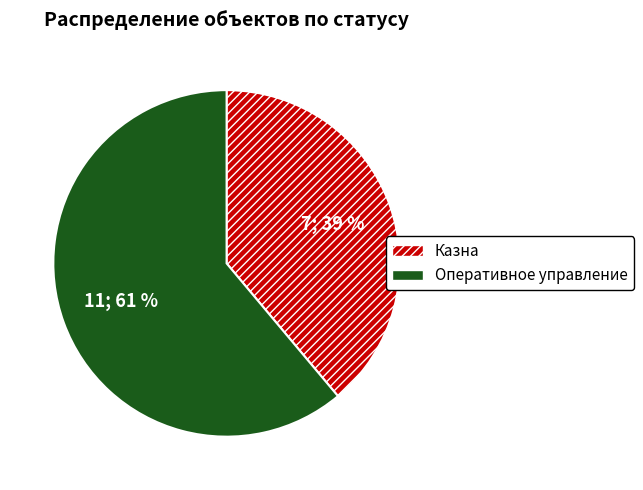

Does Оперативное управление account for over 50% of the chart?

Yes